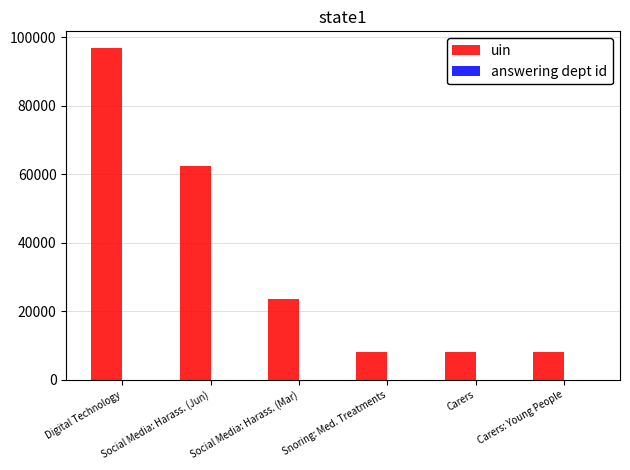

Which series has the largest range (max minus min)?

uin